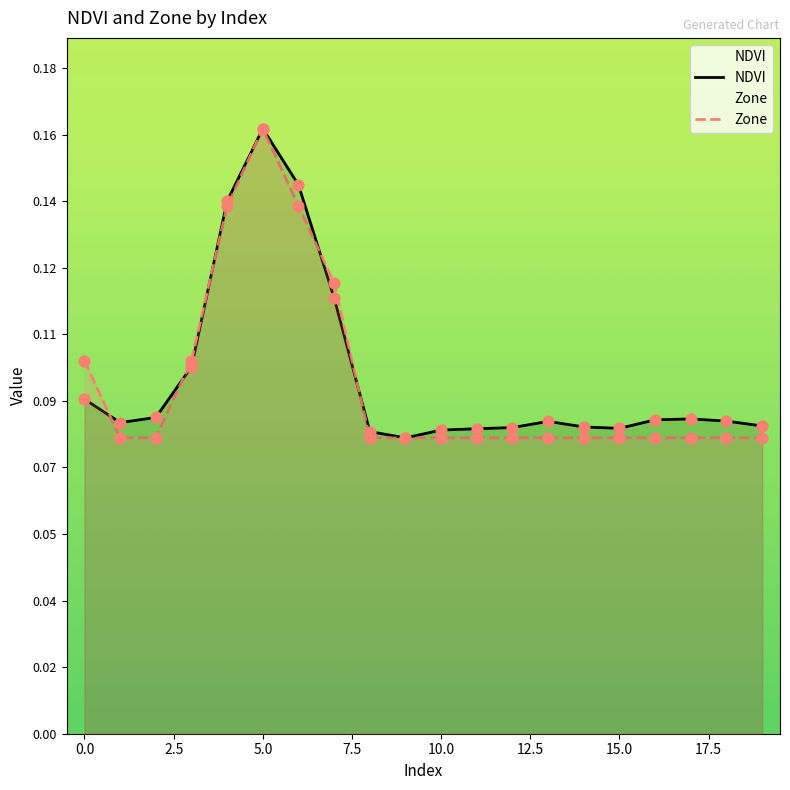

At which category is the sum across all series the highest?

5